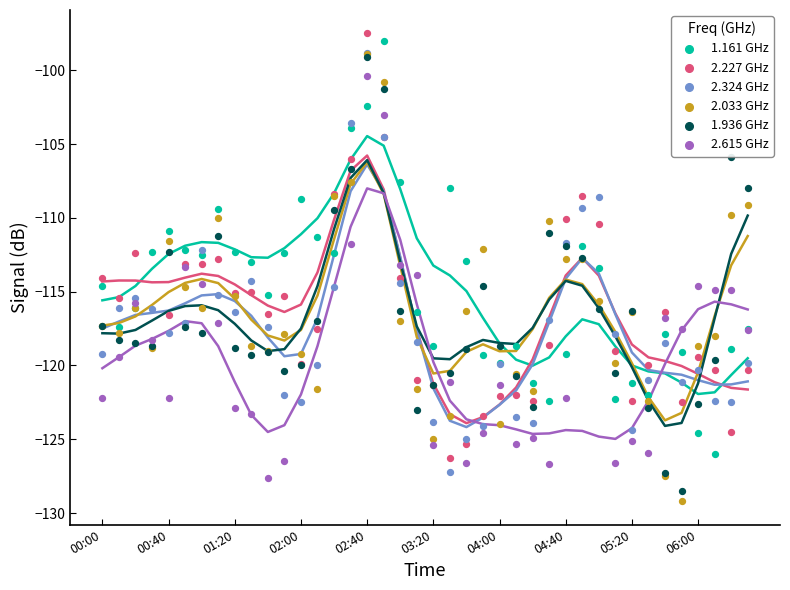

Which series has the largest total across all categories?

1.161 GHz